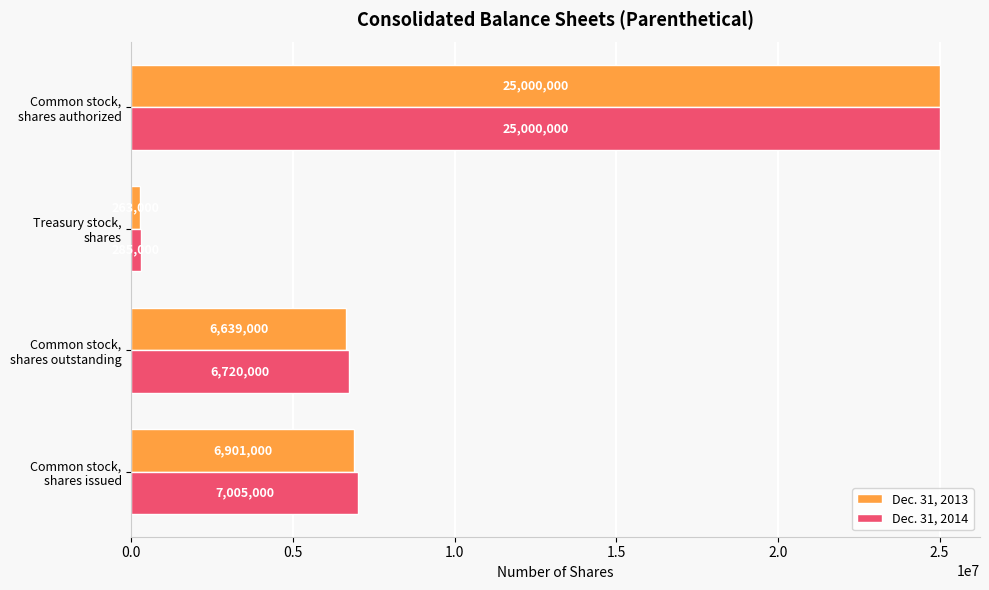

Which series has the largest total across all categories?

Dec. 31, 2014